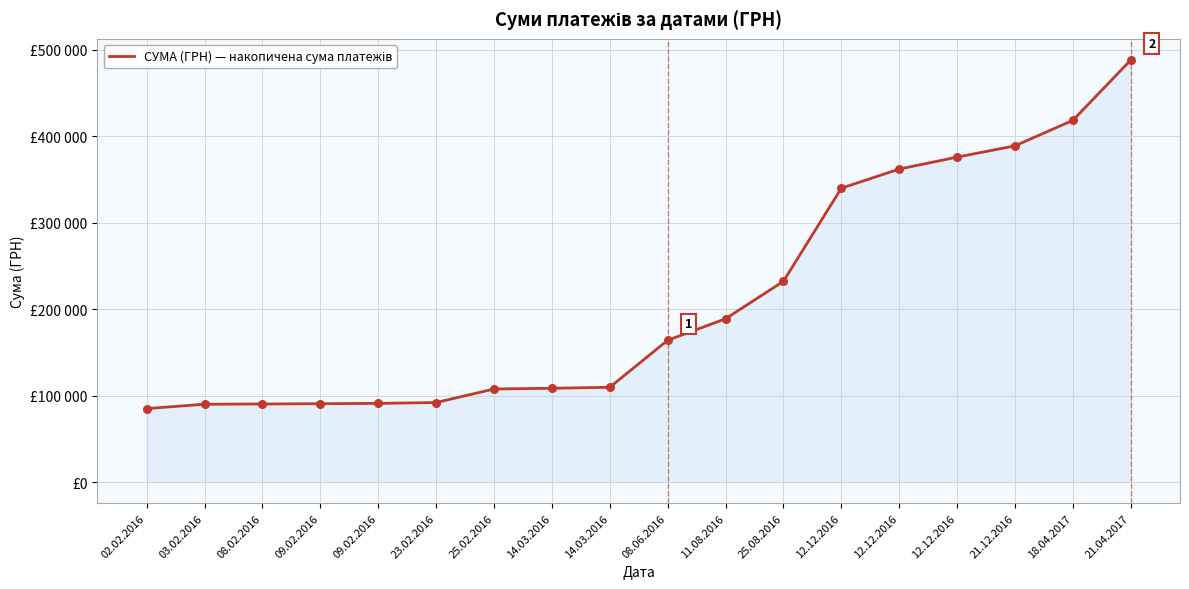

What is the change in value from 09.02.2016 to 09.02.2016?

+417.0